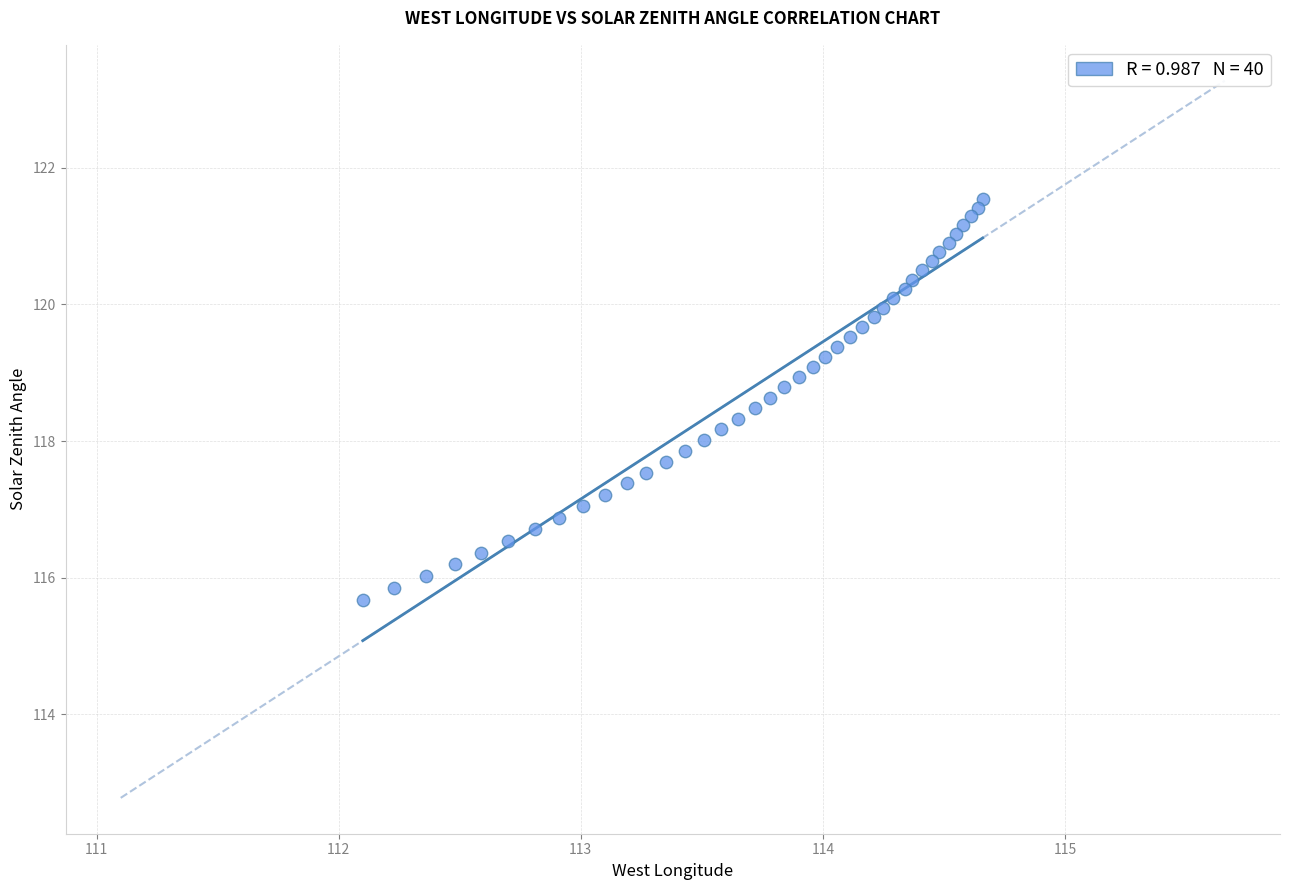

What is the range of X values (max minus min)?

2.6